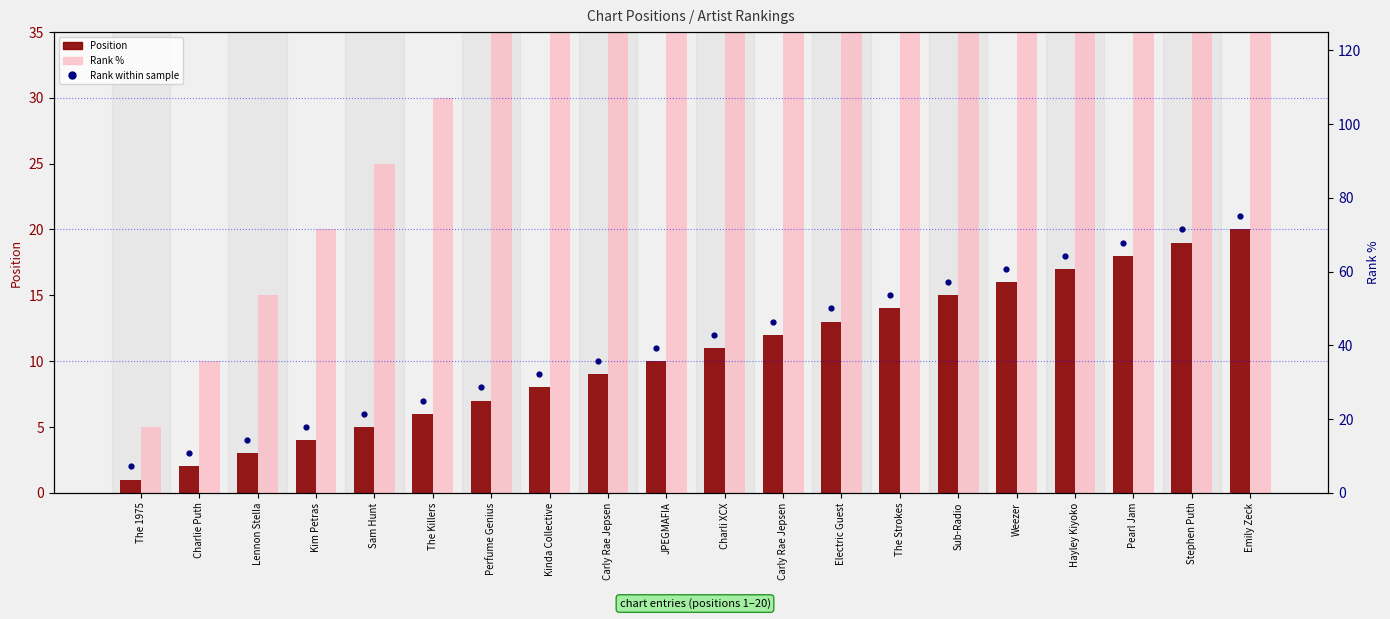

Which series reaches the maximum Y coordinate?

Rank %